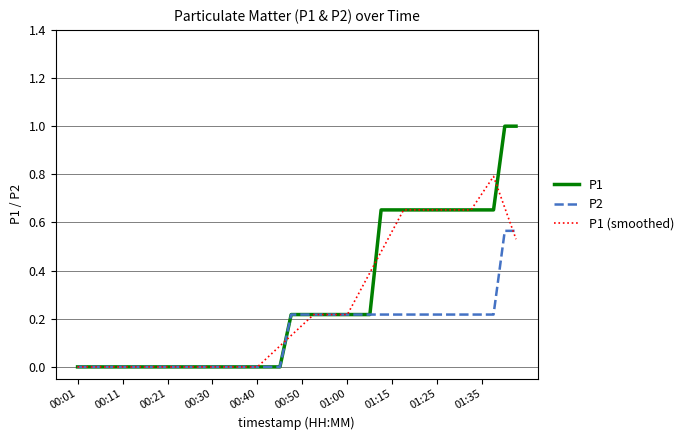

How many lines are shown in the chart?

3